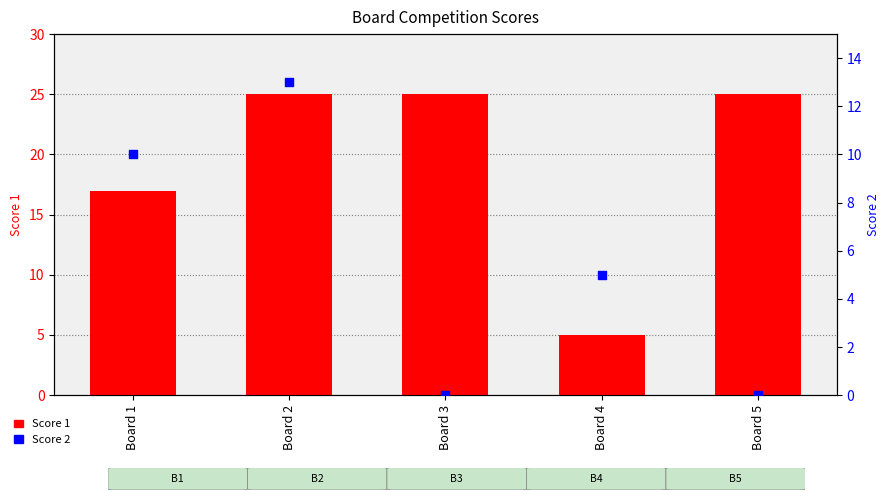

Which series has the largest Y range (max minus min)?

Score 1